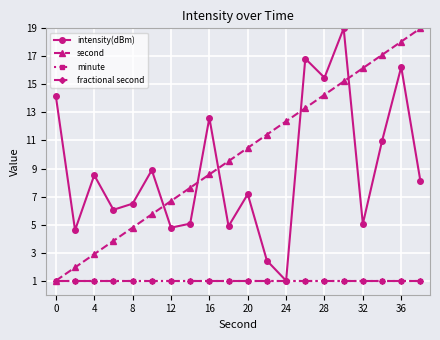

What is the minimum value for minute?

1.0